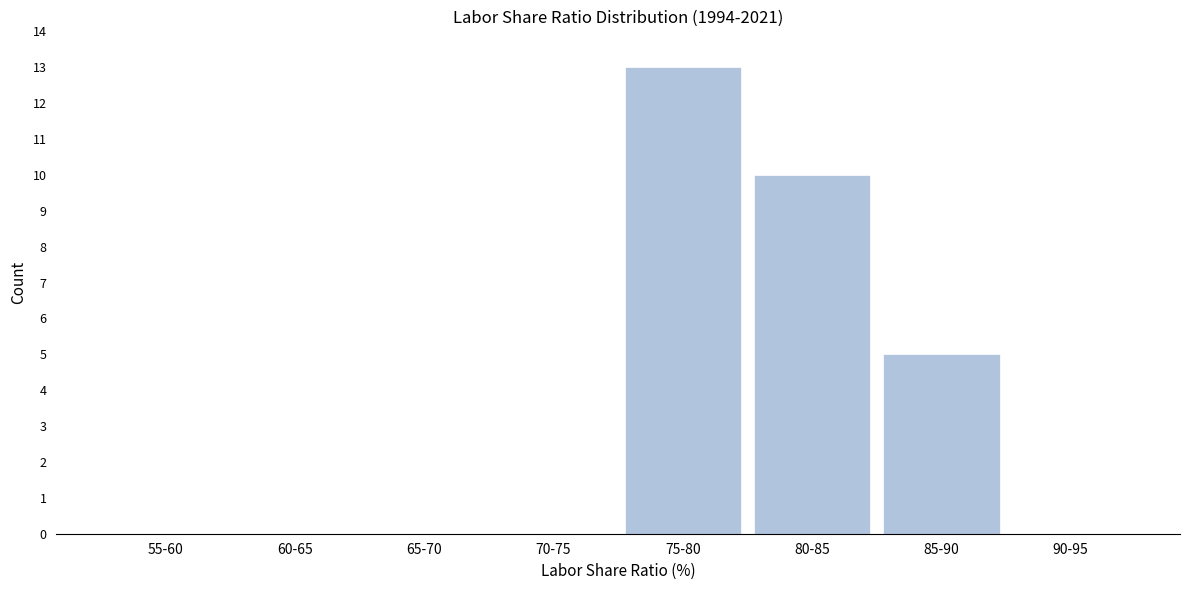

Reading left to right, list all the values displayed in this chart.

55-60=0	60-65=0	65-70=0	70-75=0	75-80=13	80-85=10	85-90=5	90-95=0